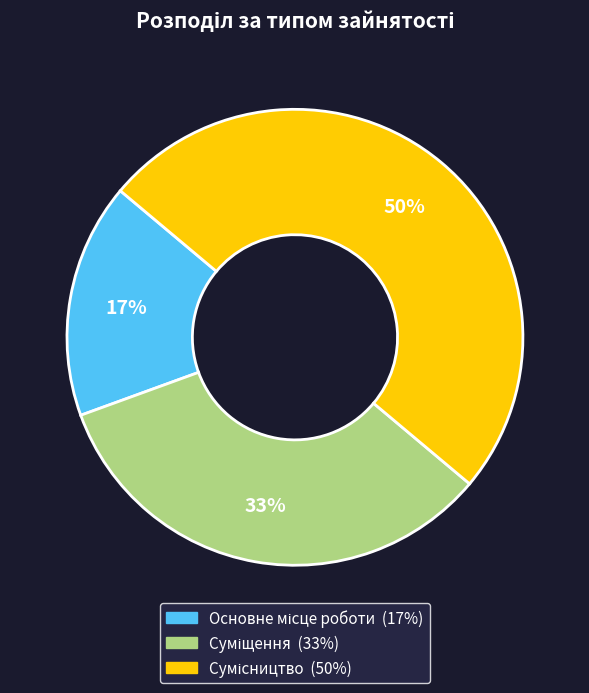

To the nearest percent, what is the average slice percentage?

33%